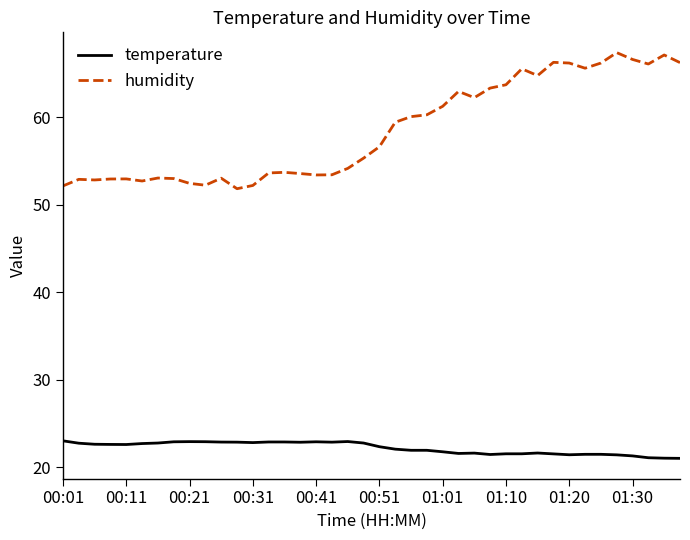

What is the lowest value of the temperature series?

21.0